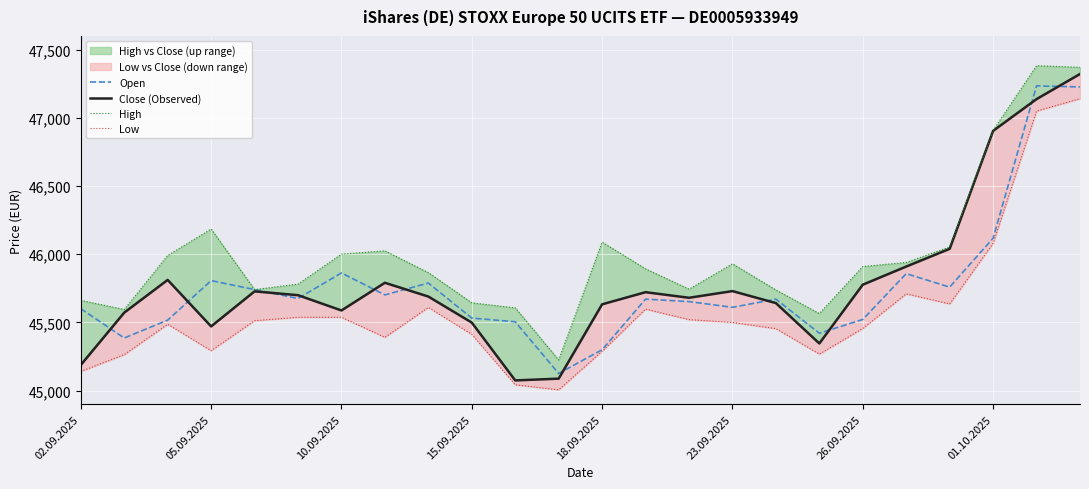

Rank the series at 14 from lowest to highest value.

Low, Open, Close (Observed), High